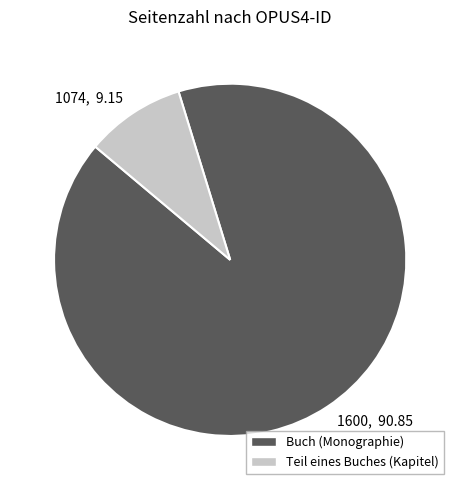

True or false: 1600, 90.85 accounts for 99% of the total.

False